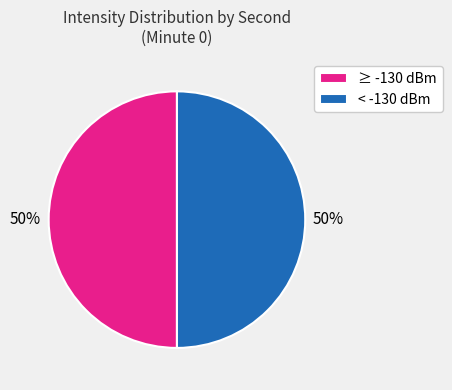

How many slices are in this pie chart?

2